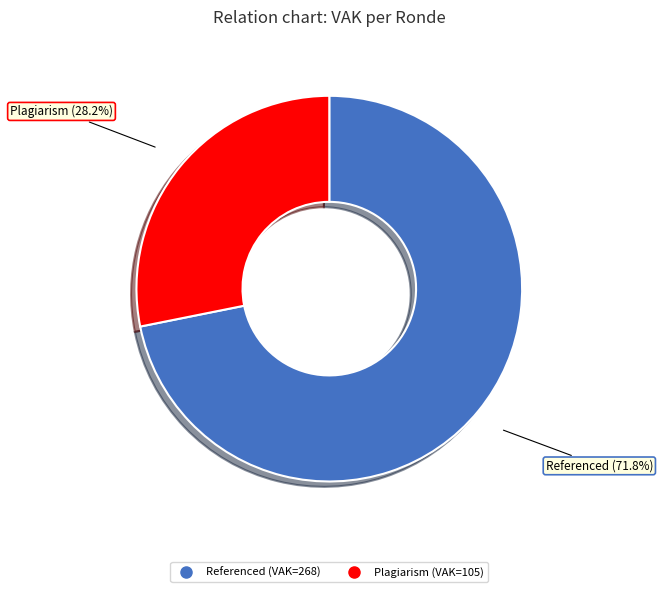

Count the number of slices in the pie.

2